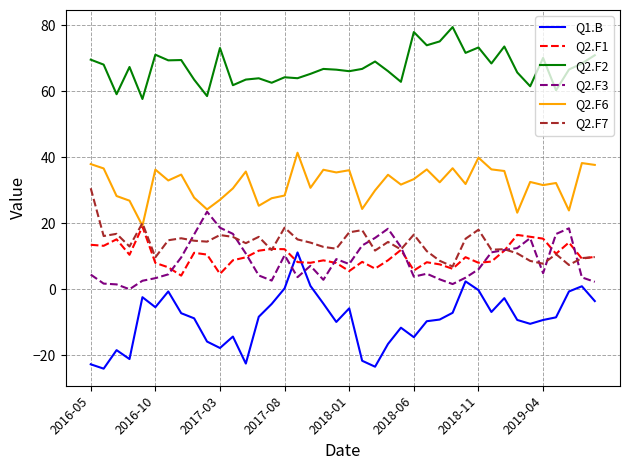

Which series has the largest total across all categories?

Q2.F2